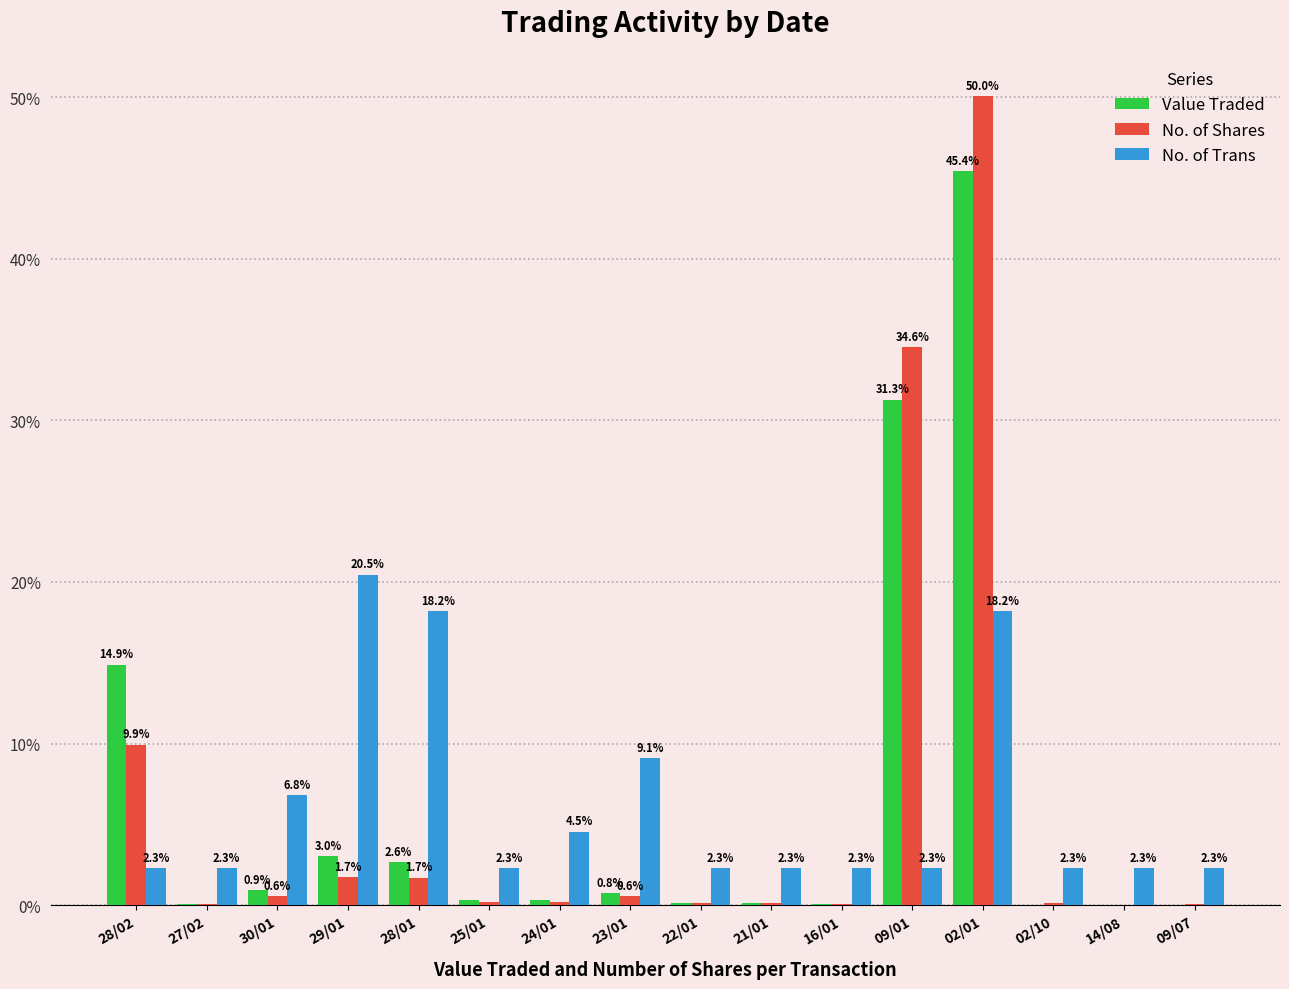

True or false: Value Traded has a value of 0.1 at 22/01.

True